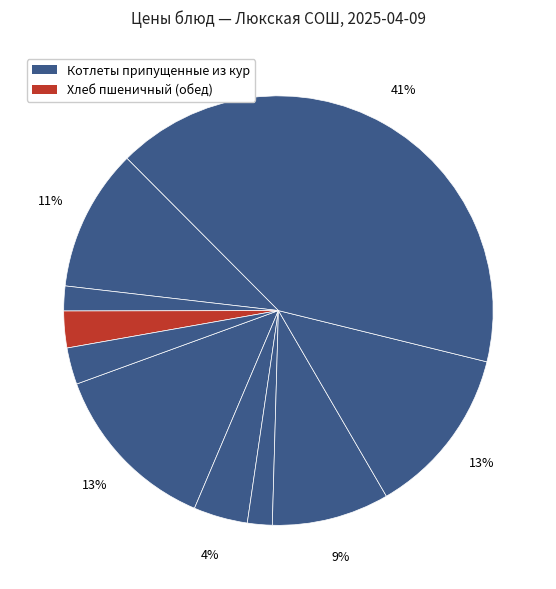

How many slices are in this pie chart?

10